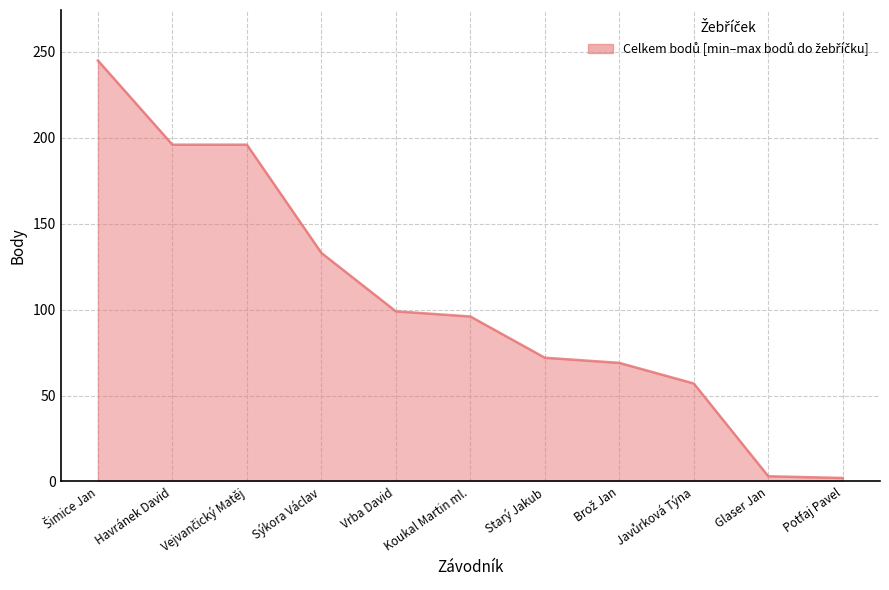

List the labels in order of value, smallest first.

Potfaj Pavel, Glaser Jan, Javůrková Týna, Brož Jan, Starý Jakub, Koukal Martin ml., Vrba David, Sýkora Václav, Havránek David, Vejvančický Matěj, Šimice Jan